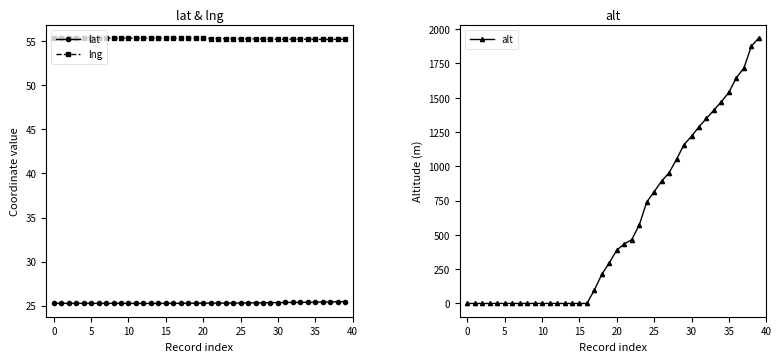

True or false: lng and lat intersect in this chart.

False